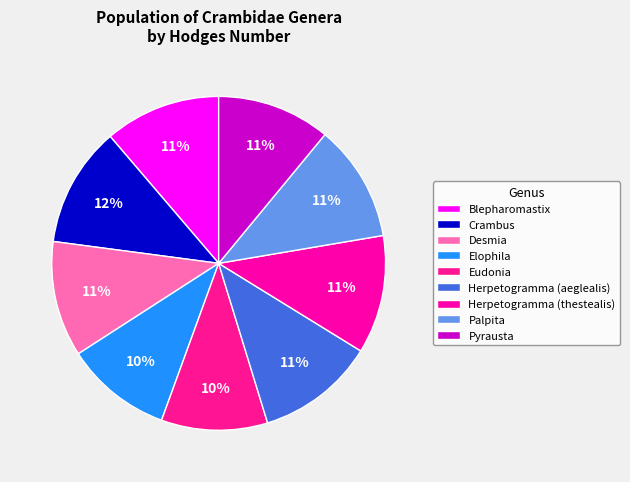

Count the number of slices in the pie.

9